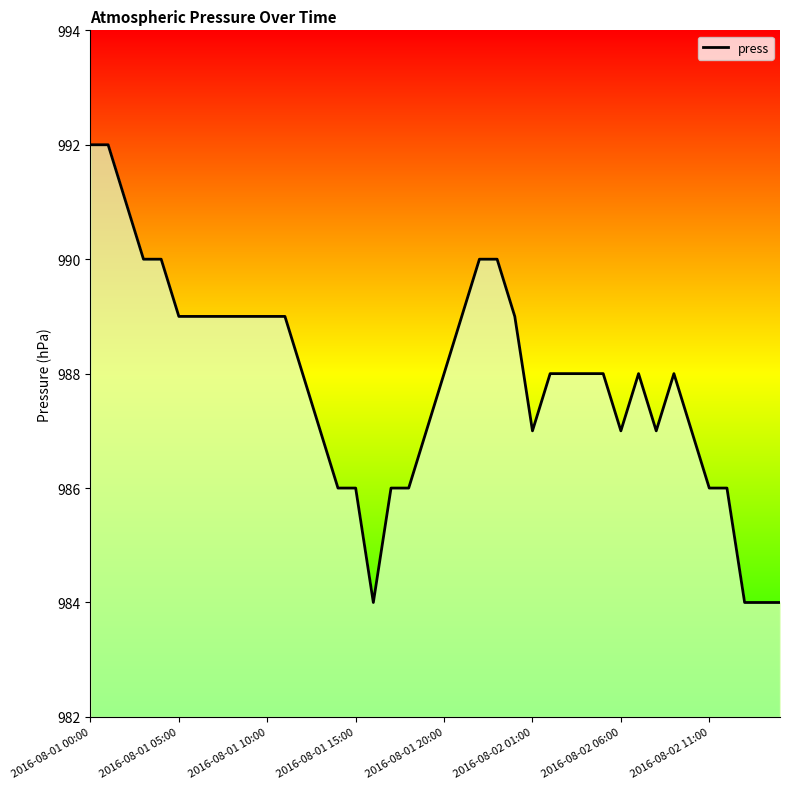

What is the difference between the maximum and minimum values?

8